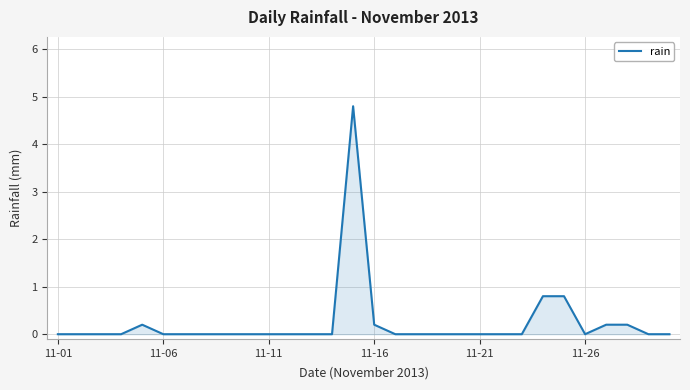

What is the maximum value shown in the chart?

4.8